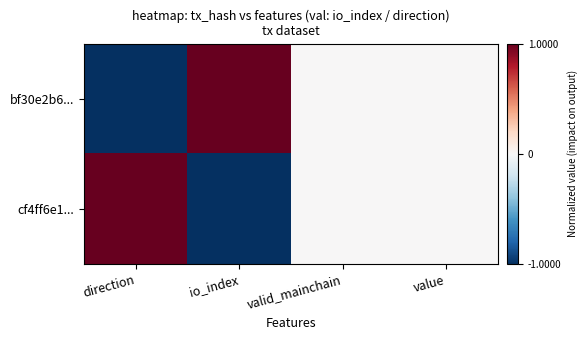

At which category is the sum across all series the highest?

direction